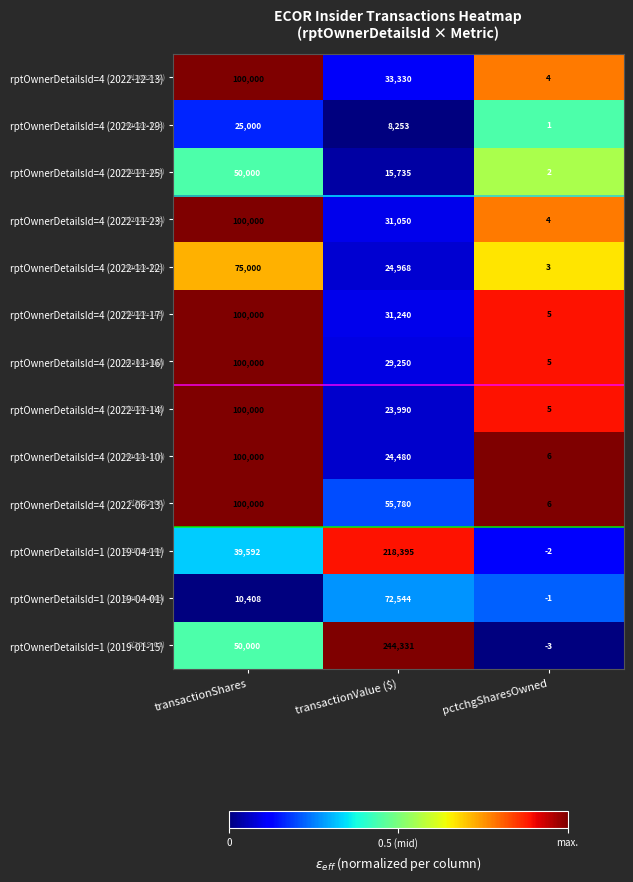

The rptOwnerDetailsId=4 (2022-11-16) series shows 100000 at transactionShares. True or false?

True